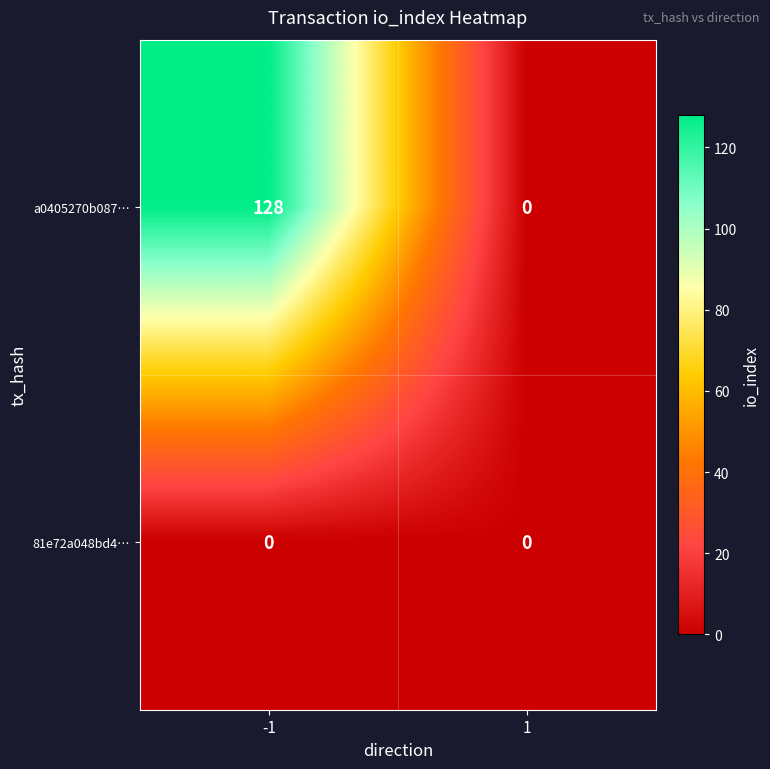

Rank the series by their average value, from lowest to highest.

81e72a048bd4…, a0405270b087…